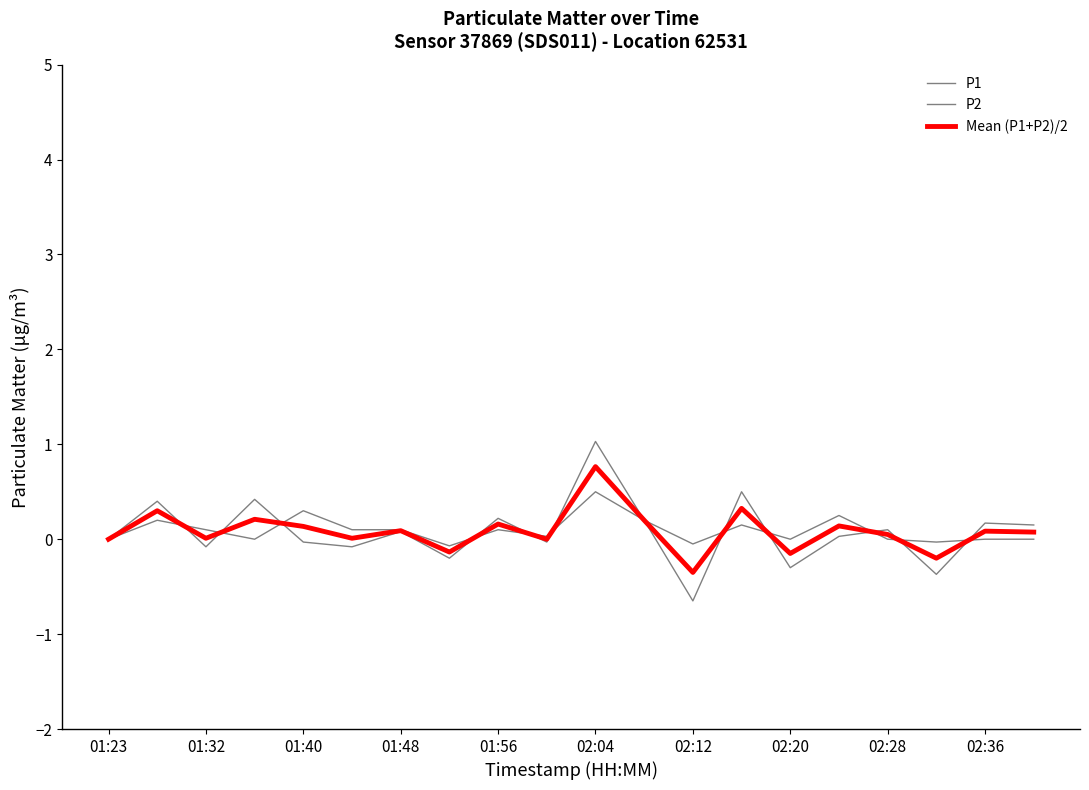

How many categories are shown in the chart?

20